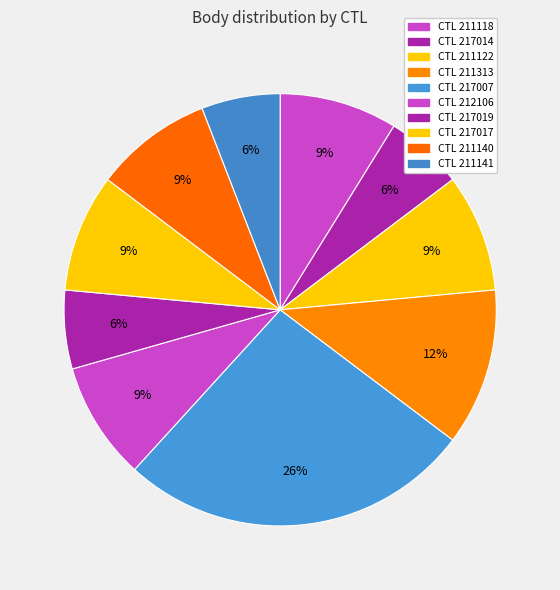

Which slice is the largest?

217007